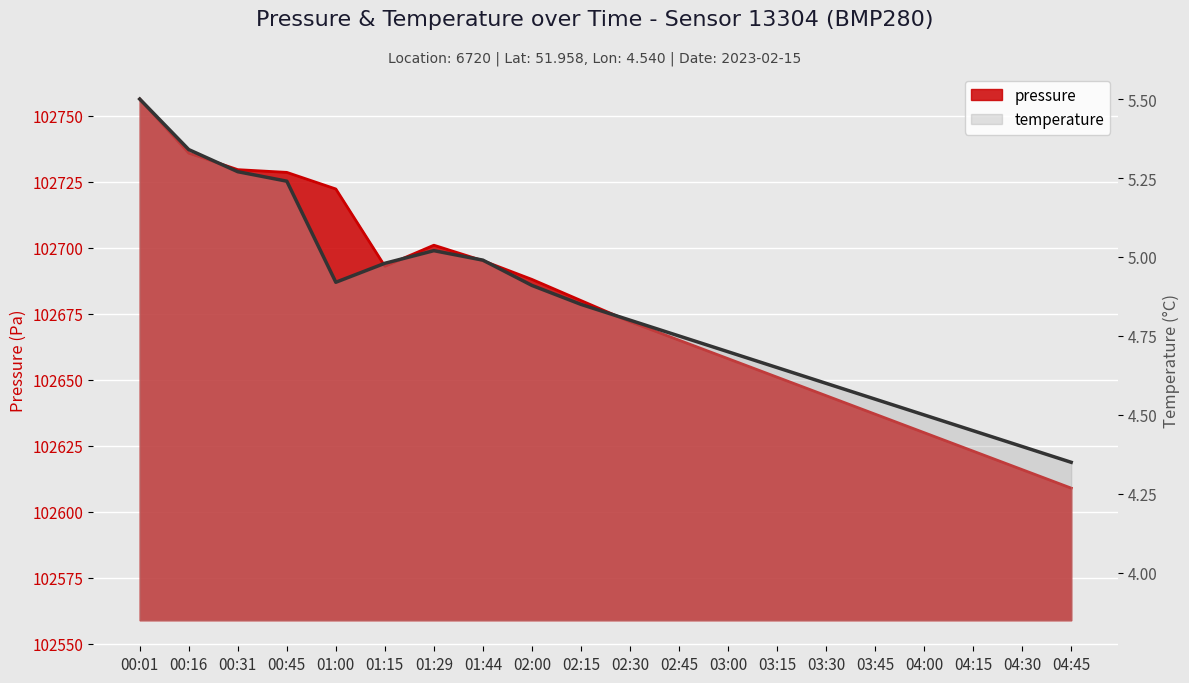

Reading left to right, extract all data points from this chart.

pressure: 00:01=102756.2	00:16=102735.8	00:31=102729.5	00:45=102728.5	01:00=102722.2	01:15=102693.0	01:29=102700.9	01:44=102695.1	02:00=102688.0	02:15=102680.0	02:30=102672.0	02:45=102665.0	03:00=102658.0	03:15=102651.0	03:30=102644.0	03:45=102637.0	04:00=102630.0	04:15=102623.0	04:30=102616.0	04:45=102609.0
temperature: 00:01=5.5	00:16=5.3	00:31=5.3	00:45=5.2	01:00=4.9	01:15=5.0	01:29=5.0	01:44=5.0	02:00=4.9	02:15=4.8	02:30=4.8	02:45=4.8	03:00=4.7	03:15=4.7	03:30=4.6	03:45=4.5	04:00=4.5	04:15=4.5	04:30=4.4	04:45=4.3